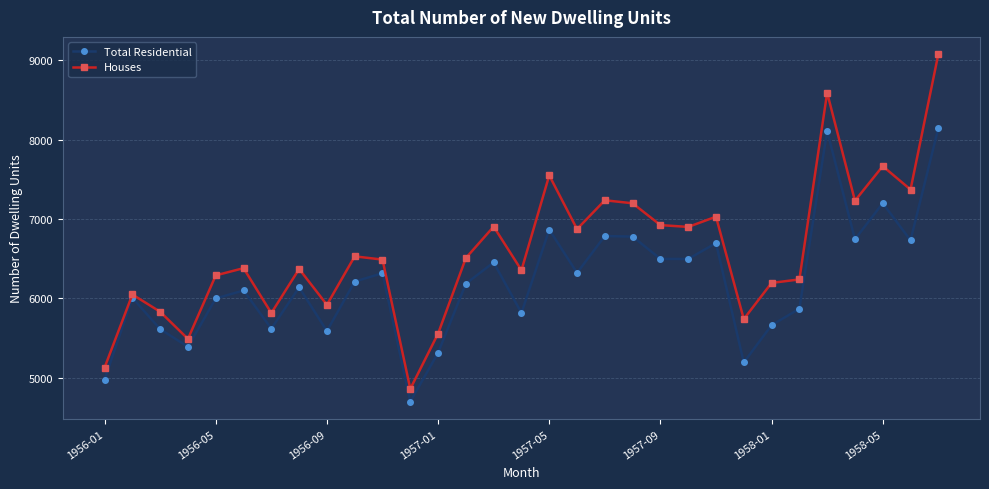

In Total Residential, how many points are higher than both neighbors (excluding endpoints)?

10